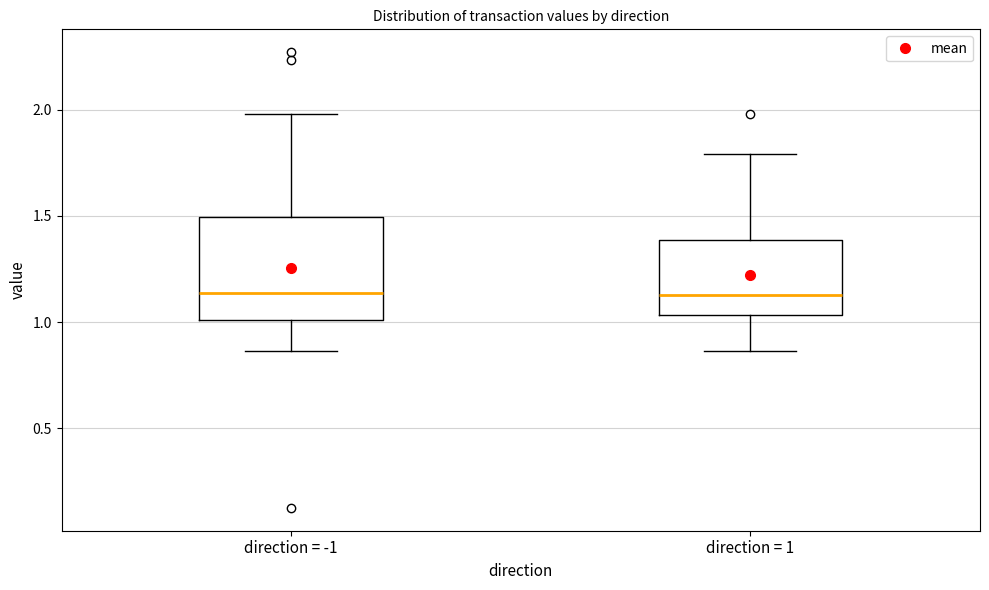

Where does the lower whisker of the box for direction = 1 end on the y-axis? The values are not printed on the chart, so give them approximately, as read against the axis.

0.85